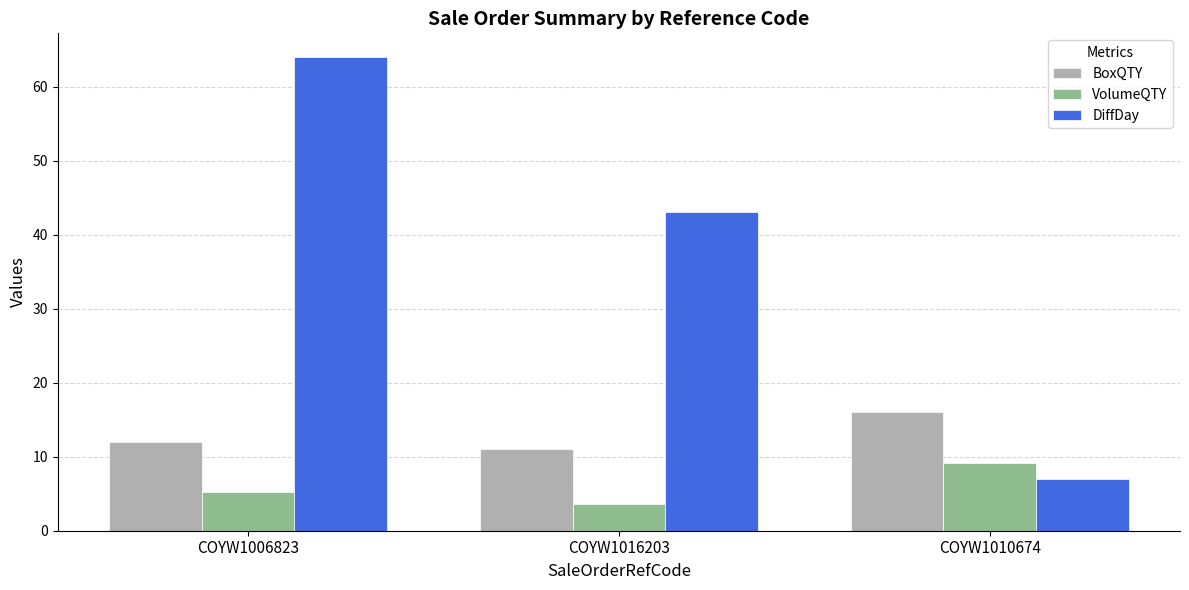

At COYW1016203, list the series in order from largest to smallest.

DiffDay, BoxQTY, VolumeQTY